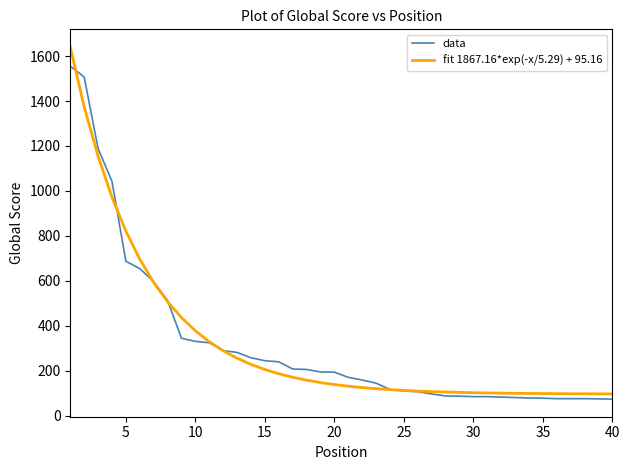

What is the smallest value displayed?

73.0